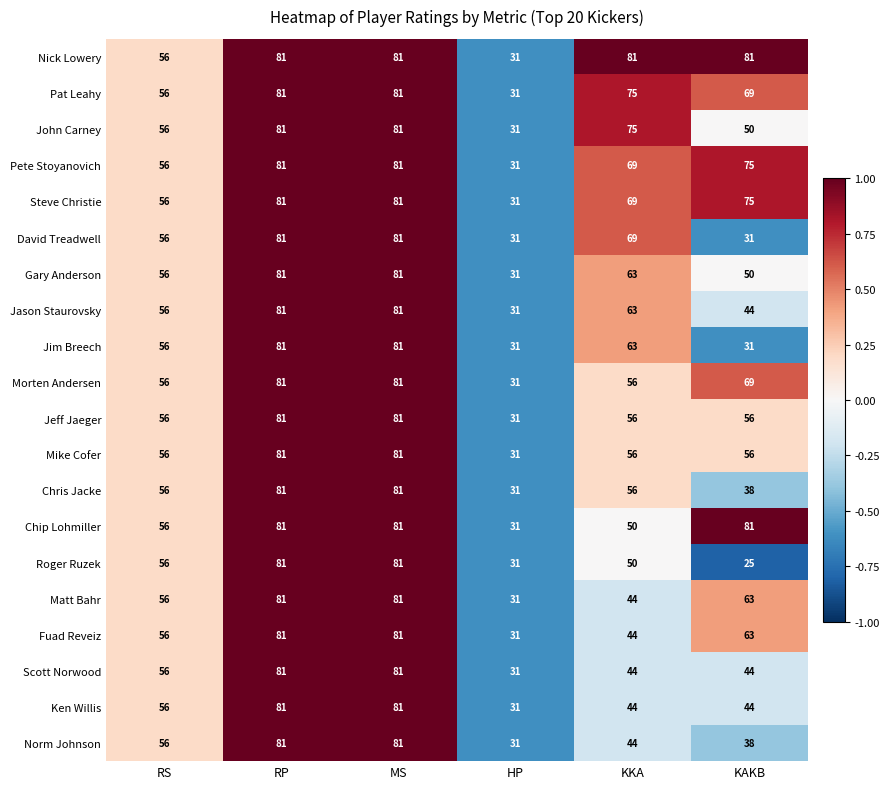

What is the maximum value shown in the chart?

81